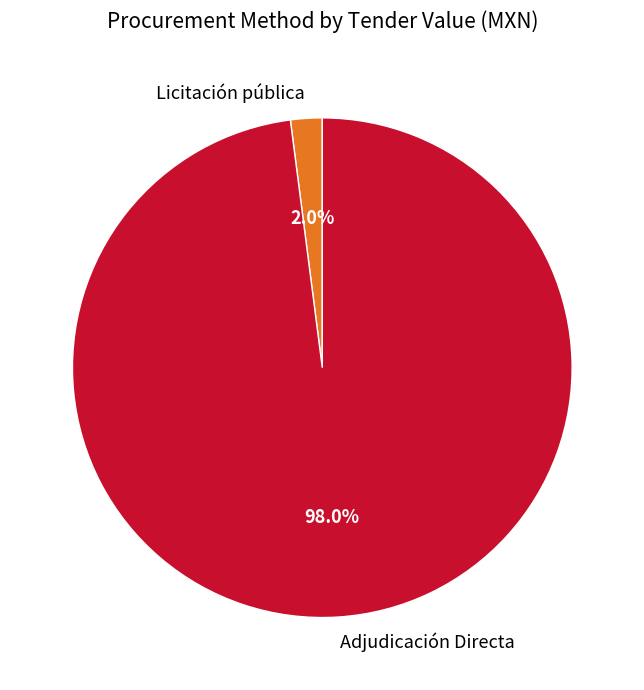

To the nearest percent, what is the combined percentage of Licitación pública and Adjudicación Directa?

100%